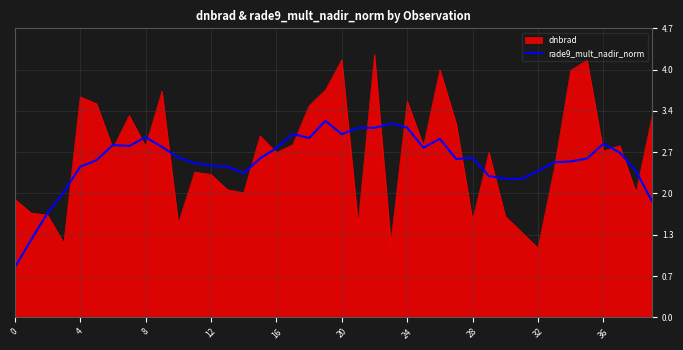

List the series in order of their peak value, lowest first.

rade9_mult_nadir_norm, dnbrad